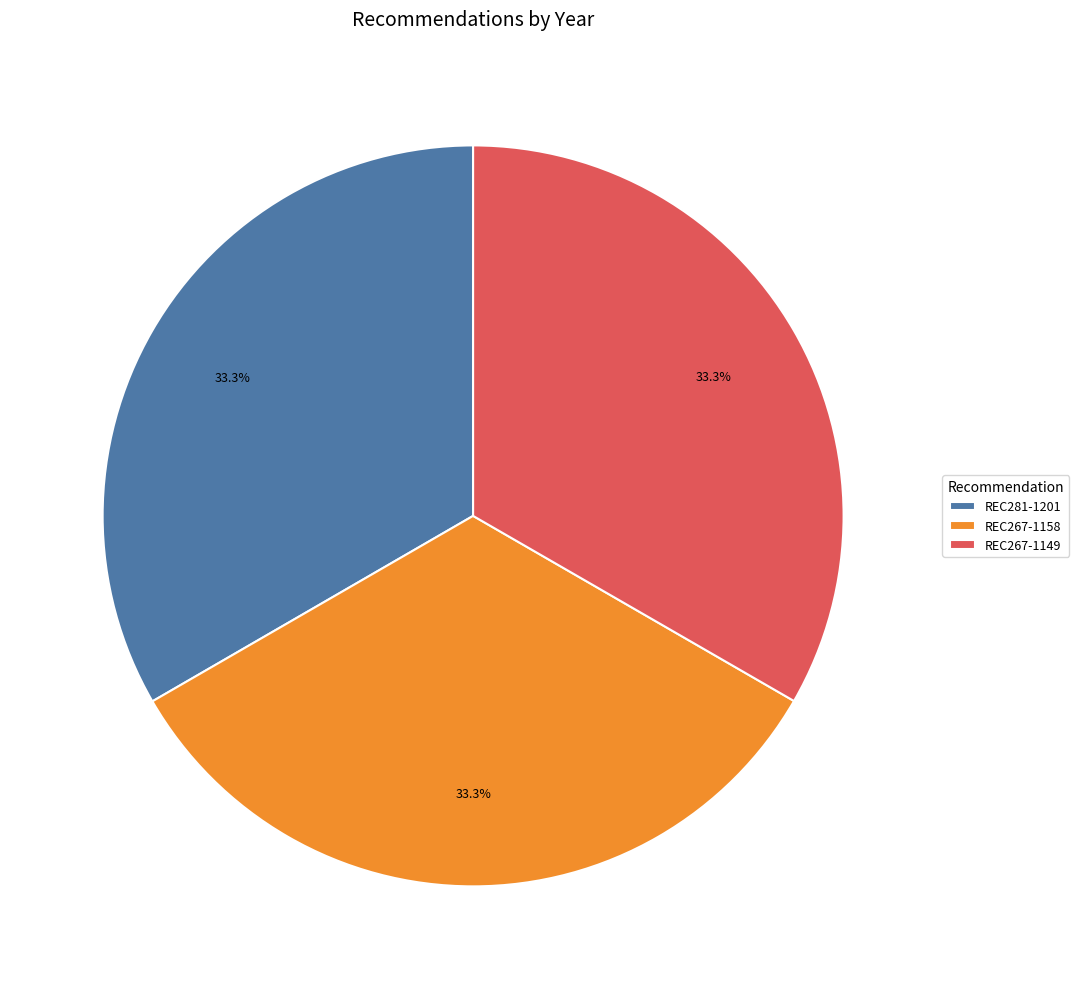

Is there a majority slice in this chart?

No